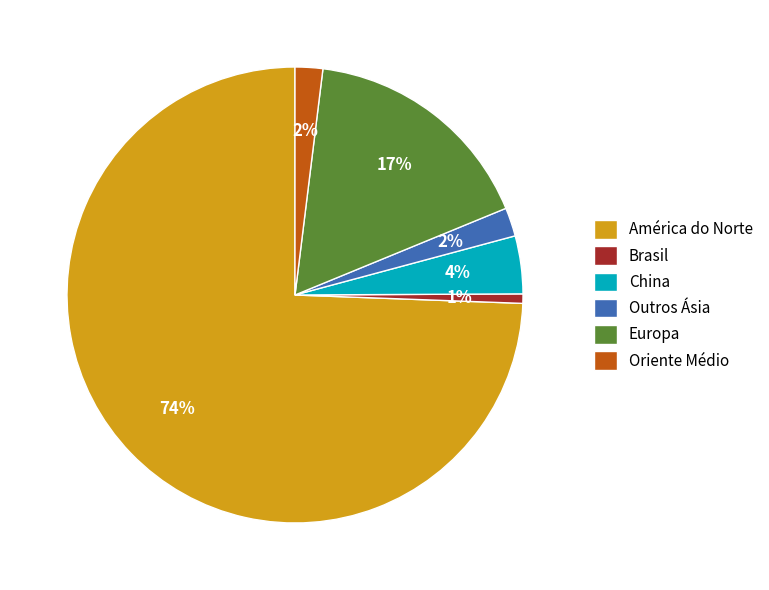

Count the number of slices in the pie.

6